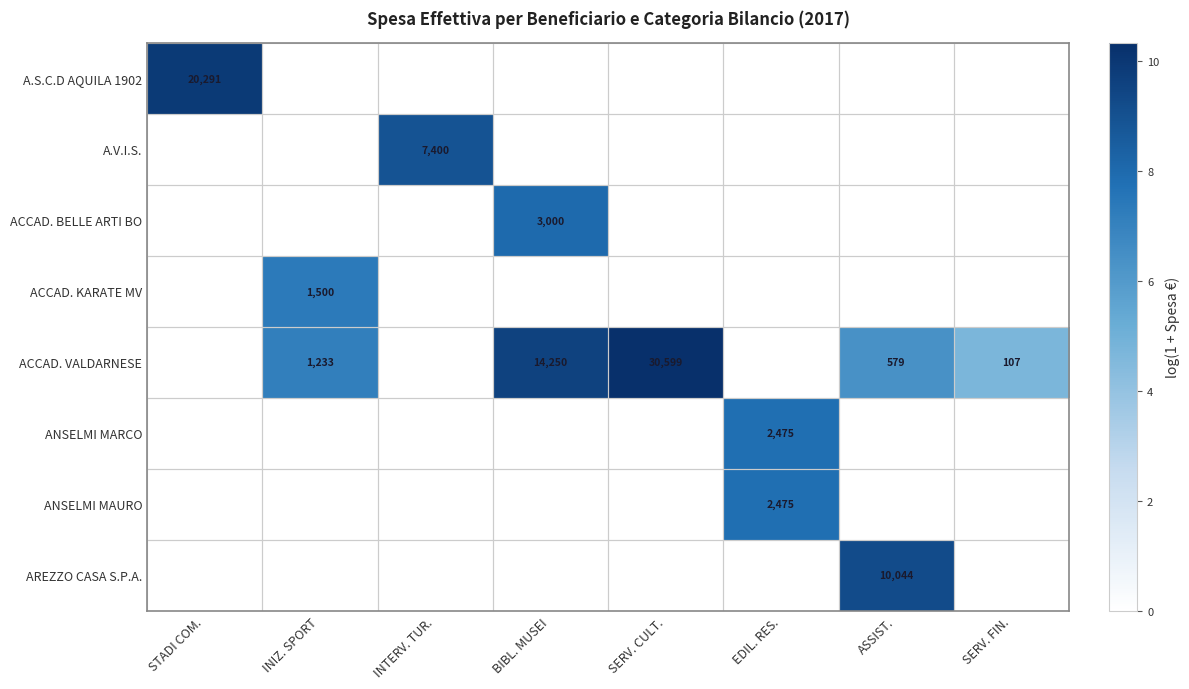

Count the number of categories in the chart.

8